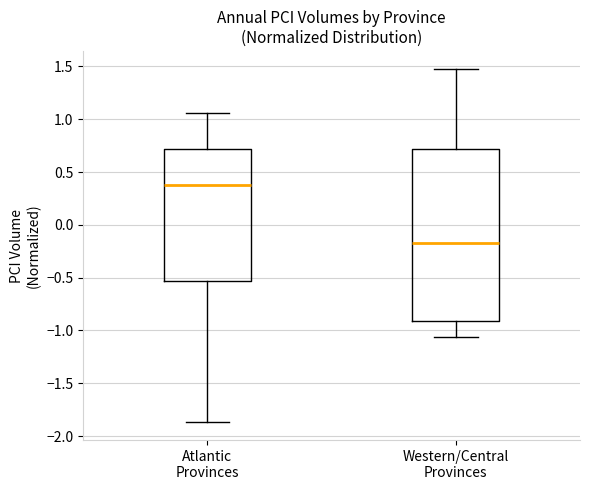

Which box is the tallest, from its lower edge to its upper edge?

Western/Central Provinces